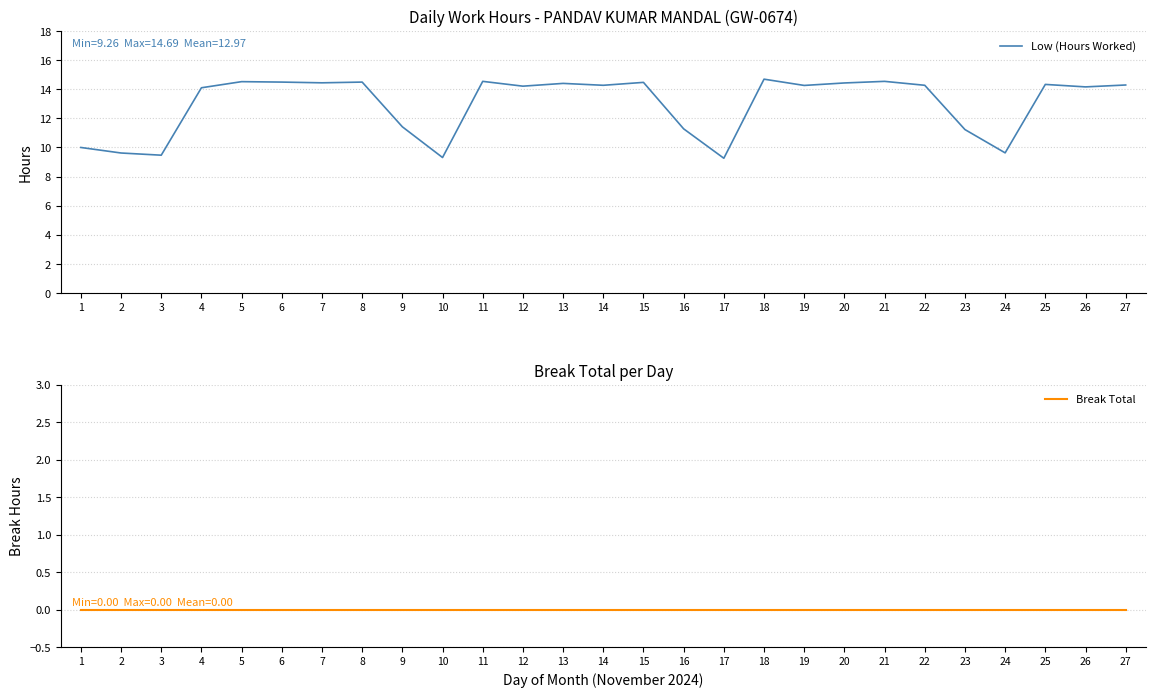

At which label does Break Total reach its minimum?

1